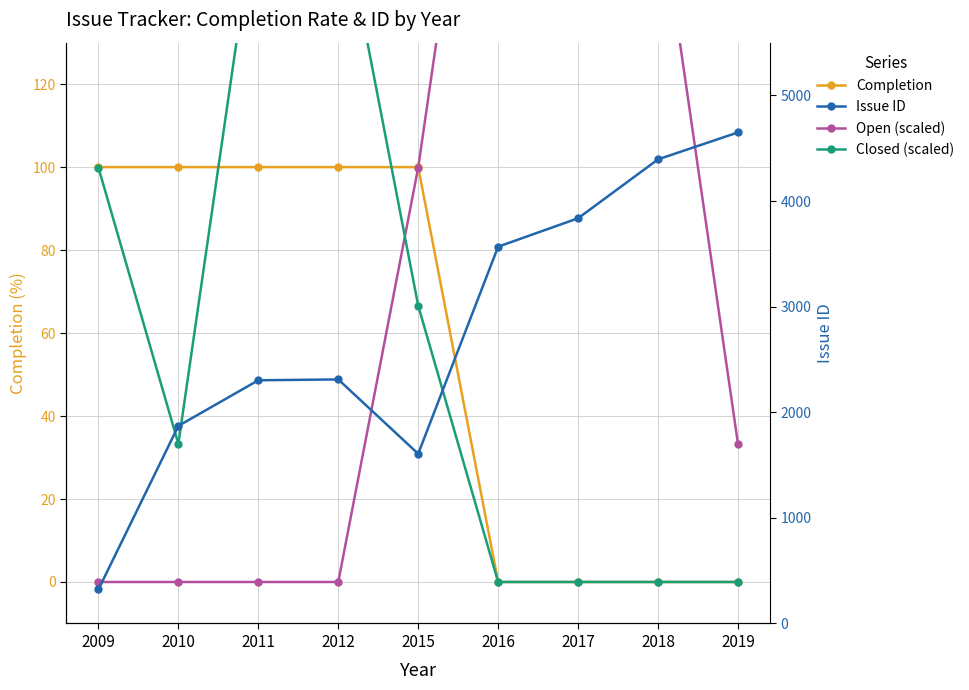

At which label is Closed (scaled) closest to 83?

2015